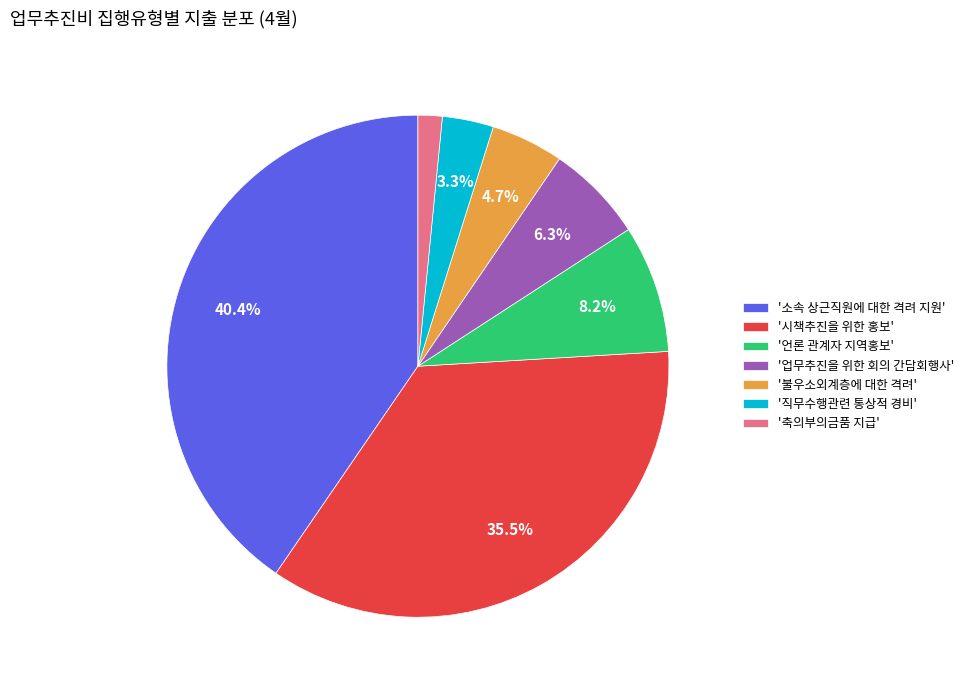

Is there a majority slice in this chart?

No